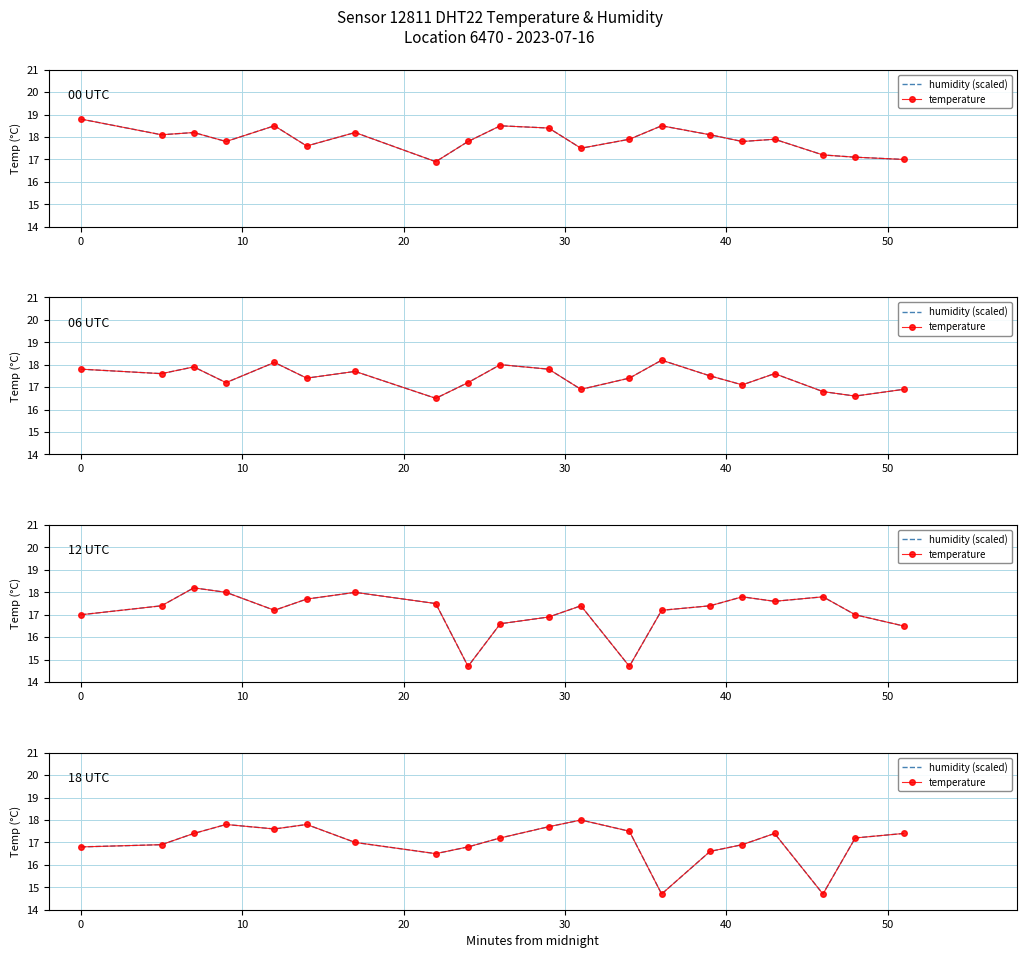

What is the total value across all series at 30?

35.2